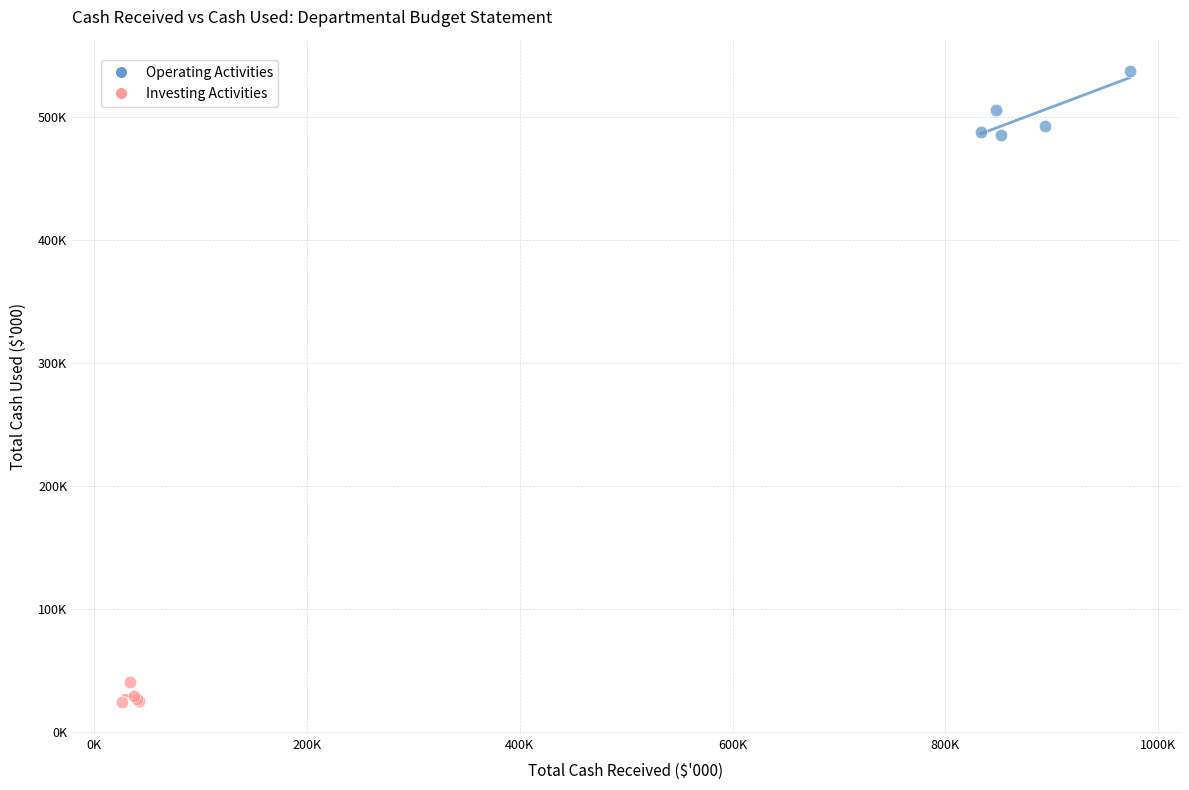

What are all the series names shown in the legend?

Operating Activities, Investing Activities